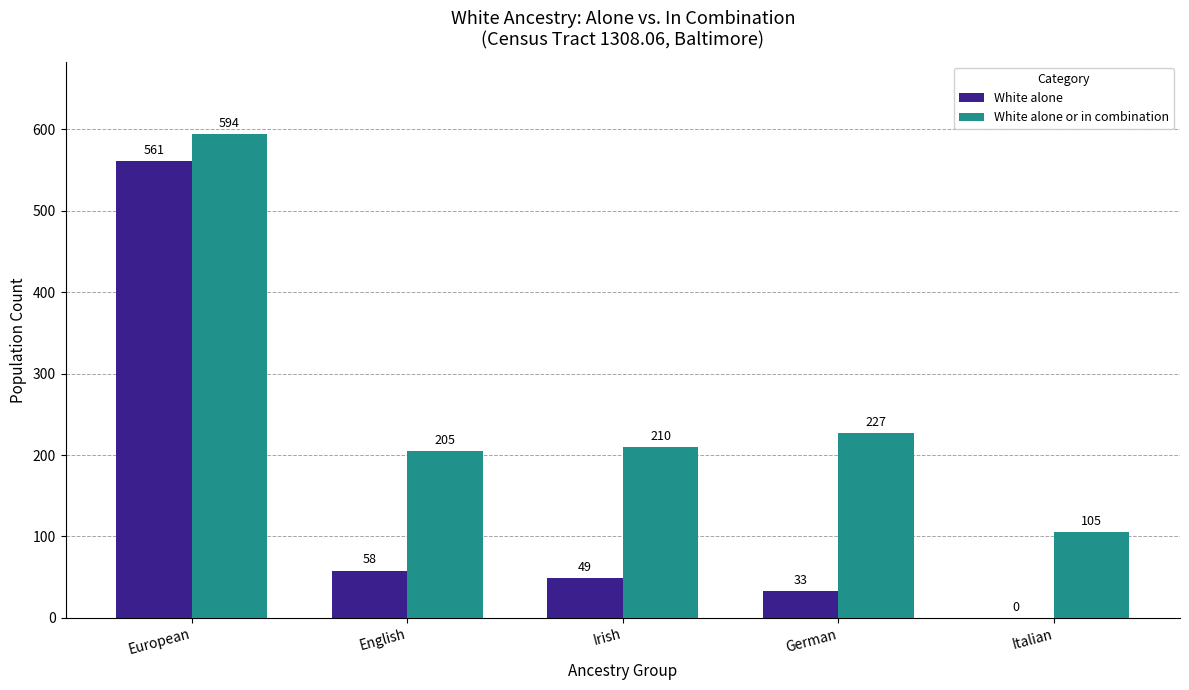

Is the value of White alone or in combination at English greater than the value of White alone at English?

Yes